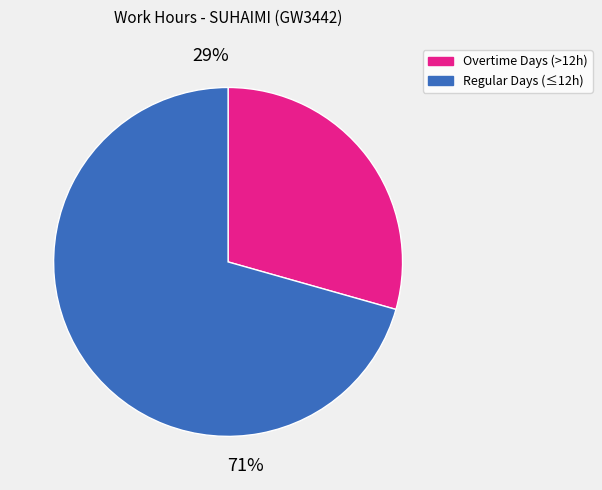

To the nearest percent, what is the average slice percentage?

50%